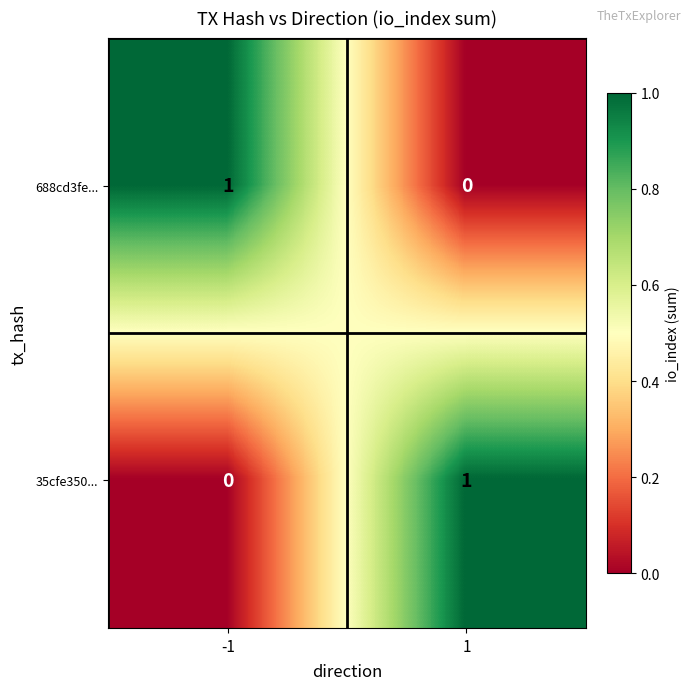

Rank the series at 1 from lowest to highest value.

688cd3fe..., 35cfe350...